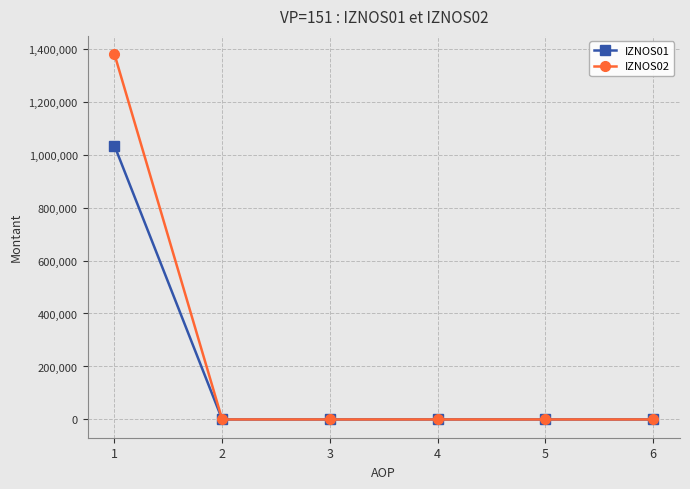

What is the maximum value for IZNOS01?

1033408.4